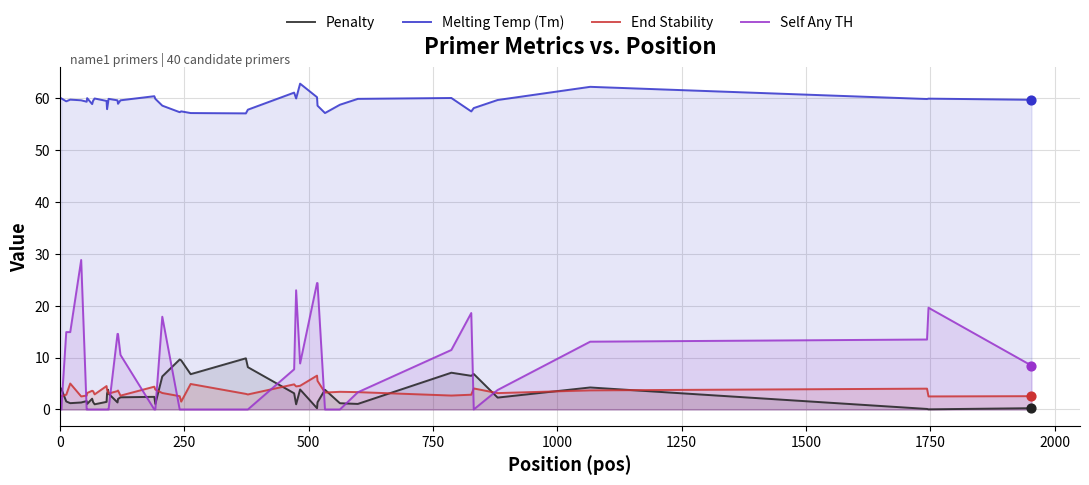

What are all the series names shown in the legend?

Penalty, Melting Temp (Tm), End Stability, Self Any TH